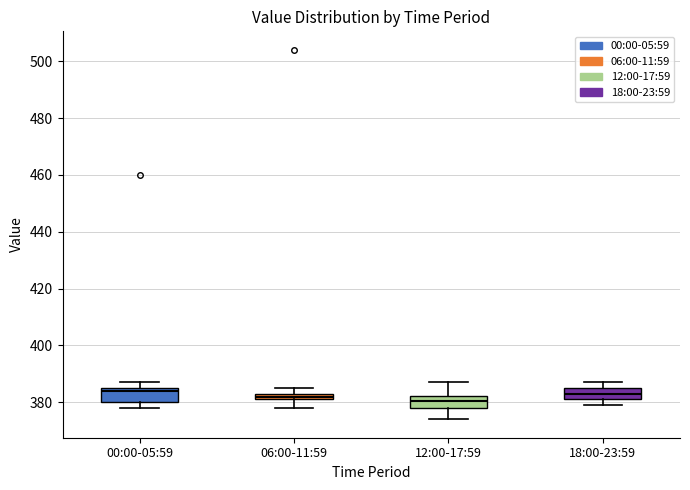

Where is the upper edge of the box for 18:00-23:59 on the y-axis? The values are not printed on the chart, so give them approximately, as read against the axis.

386